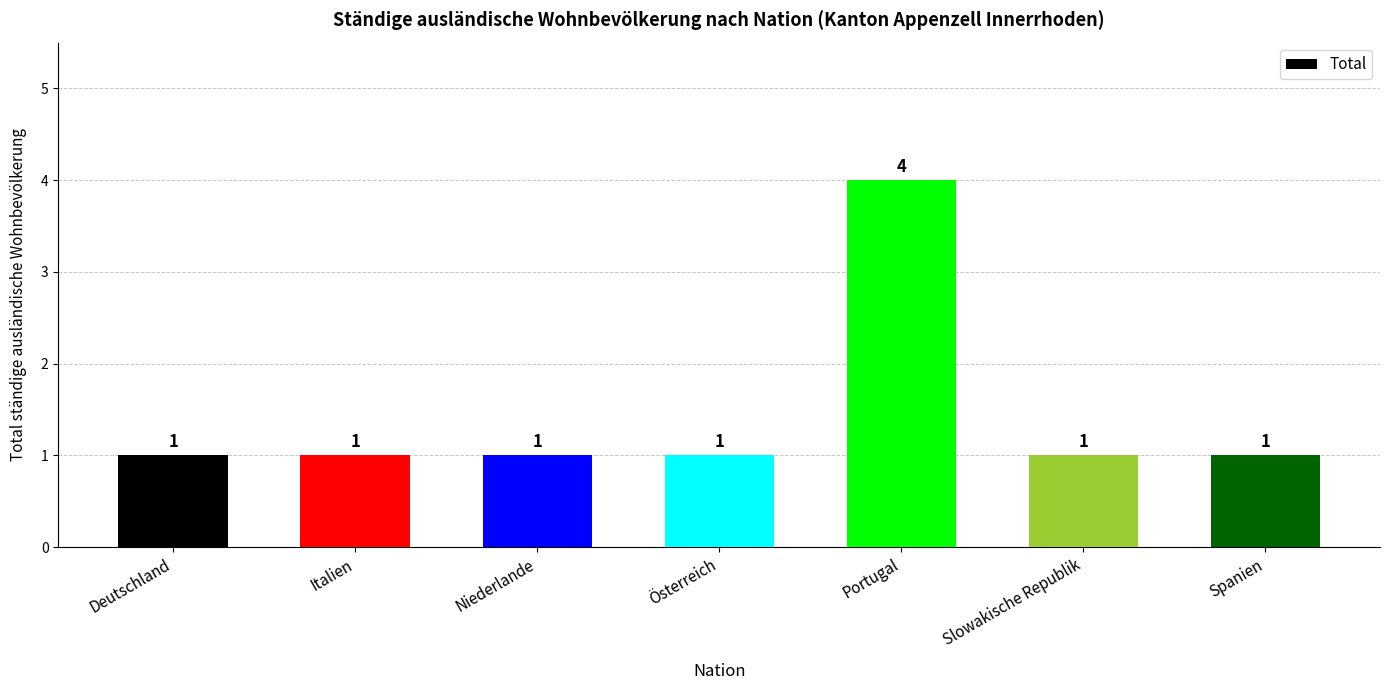

What is the minimum value shown in the chart?

1